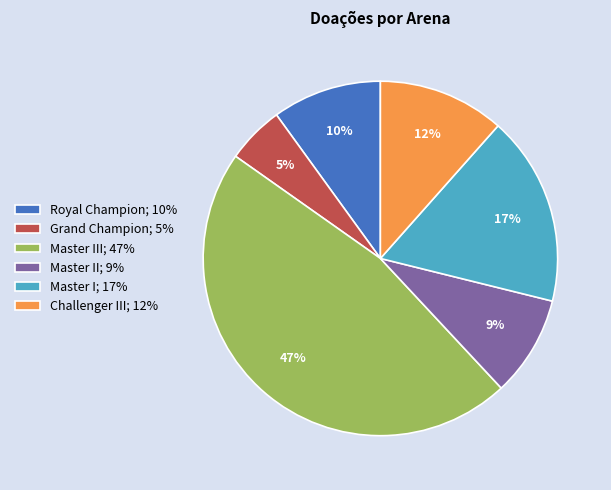

Count the number of slices in the pie.

6